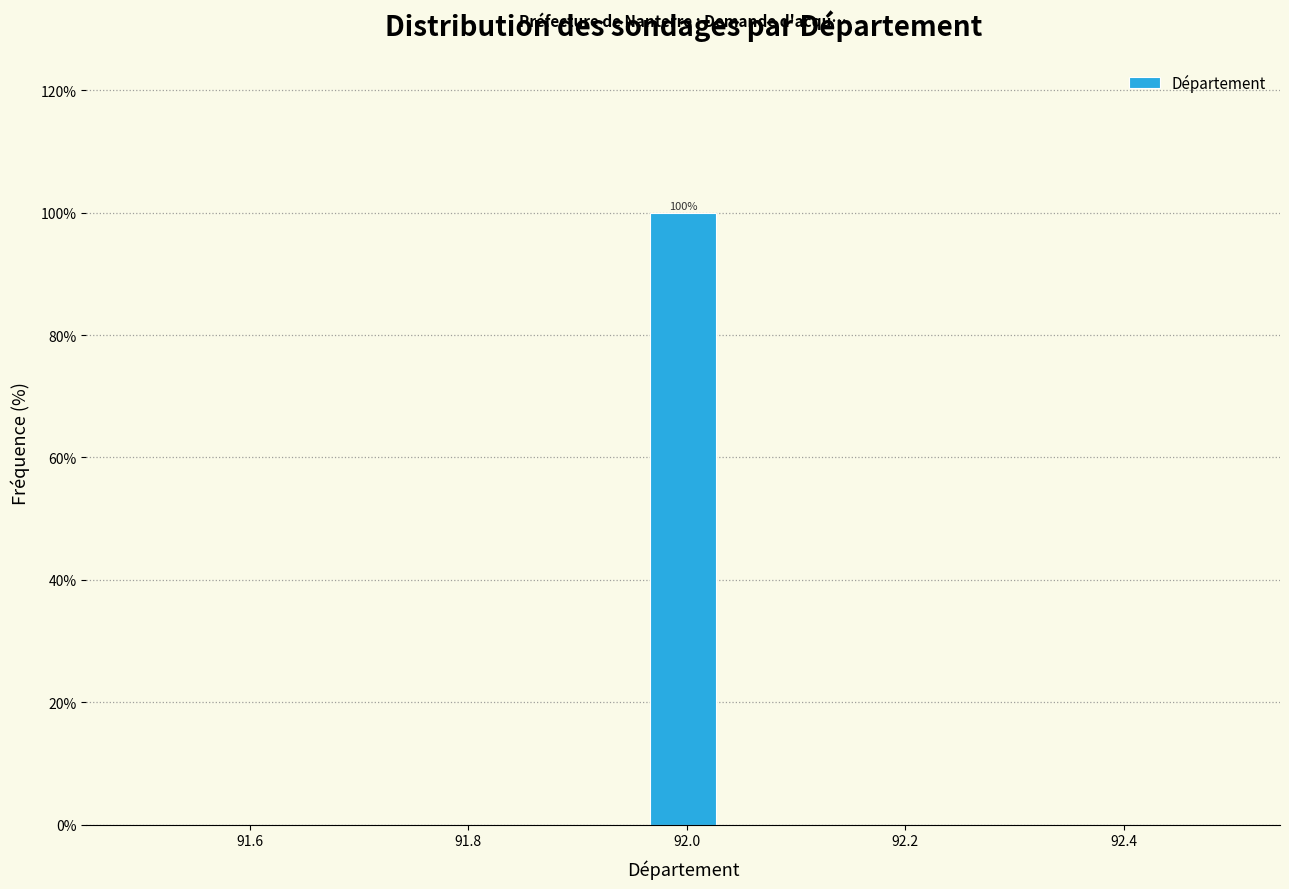

Read against the x-axis, roughly where is the centre of the tallest bar?

92.00